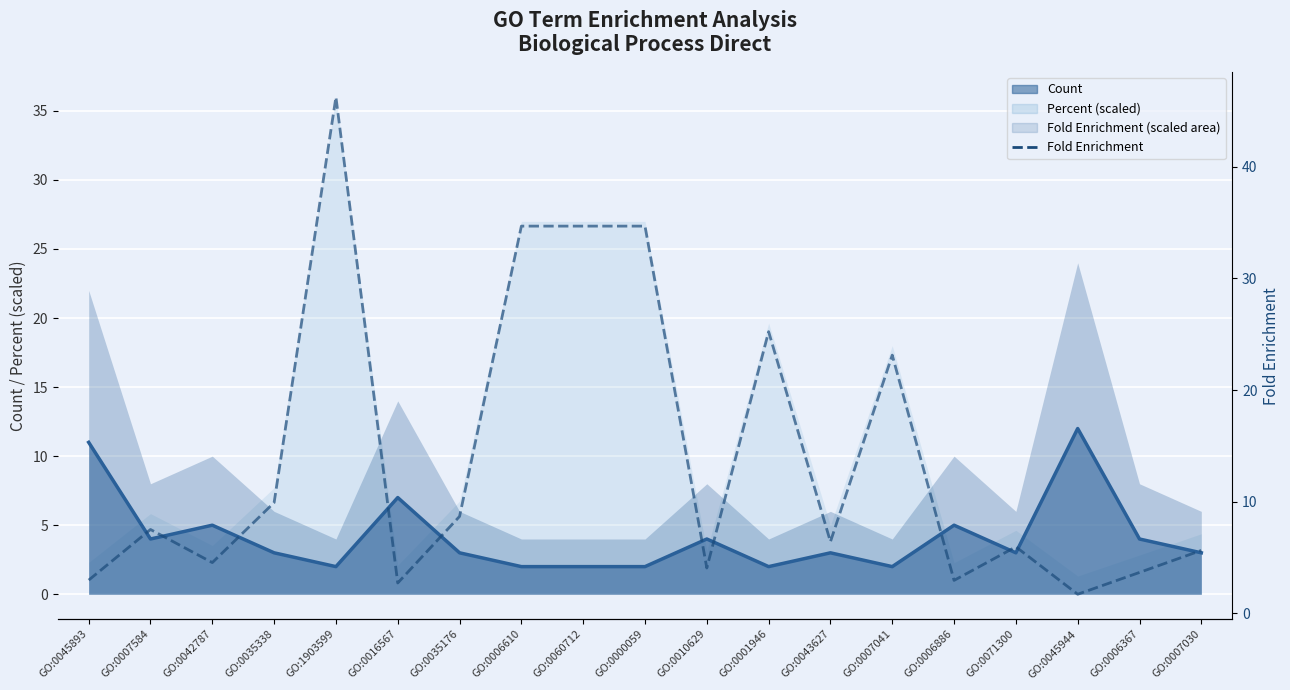

Reading left to right, transcribe all the data shown in this chart.

3.0	7.5	4.5	9.9	46.3	2.7	8.7	34.7	34.7	34.7	4.1	25.2	6.4	23.1	2.9	5.9	1.7	3.7	5.6